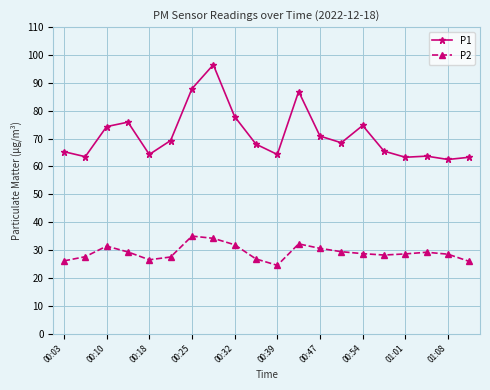

List the series in order of their overall mean, lowest first.

P2, P1